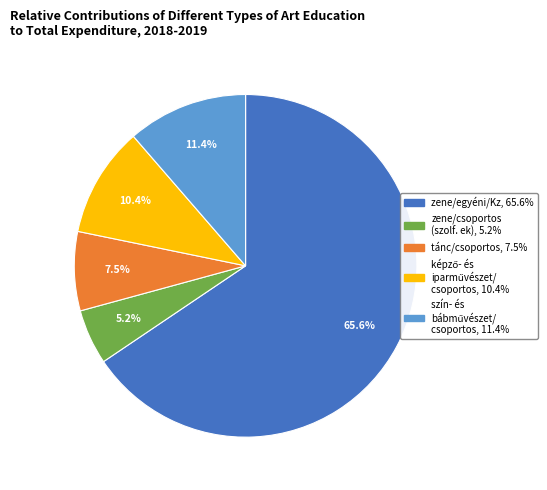

Does zene/egyéni/Kz represent more than half of the total?

Yes